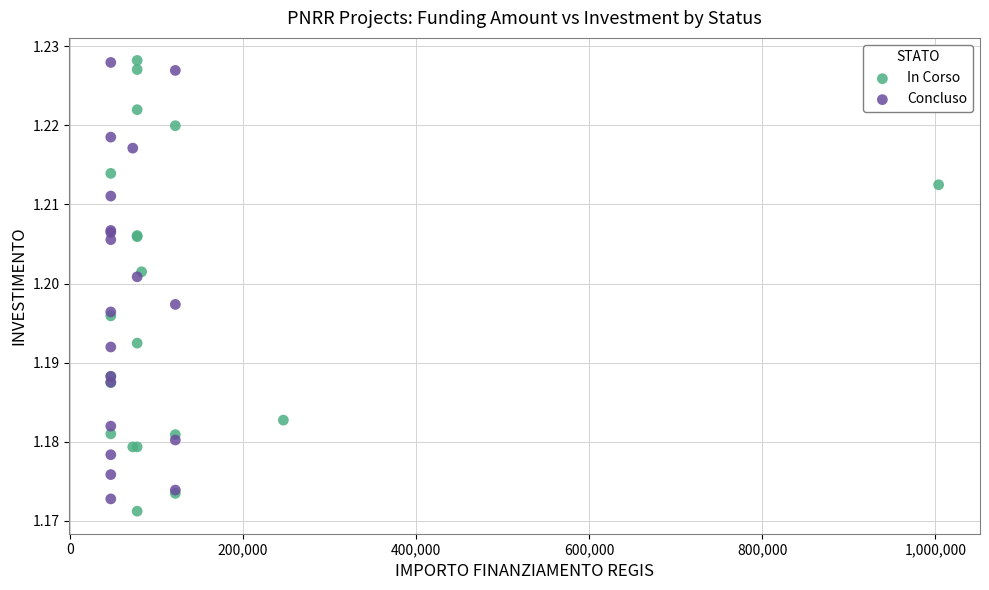

What are all the series names shown in the legend?

In Corso, Concluso